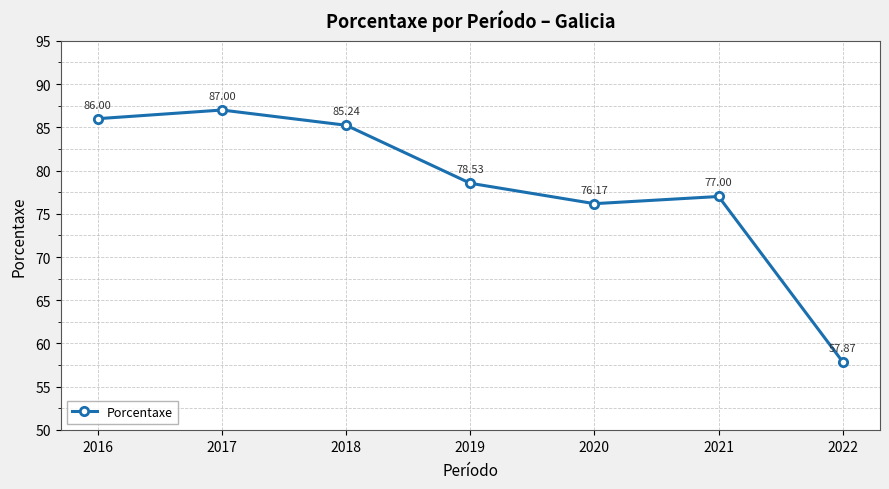

How many series are shown in this chart?

1